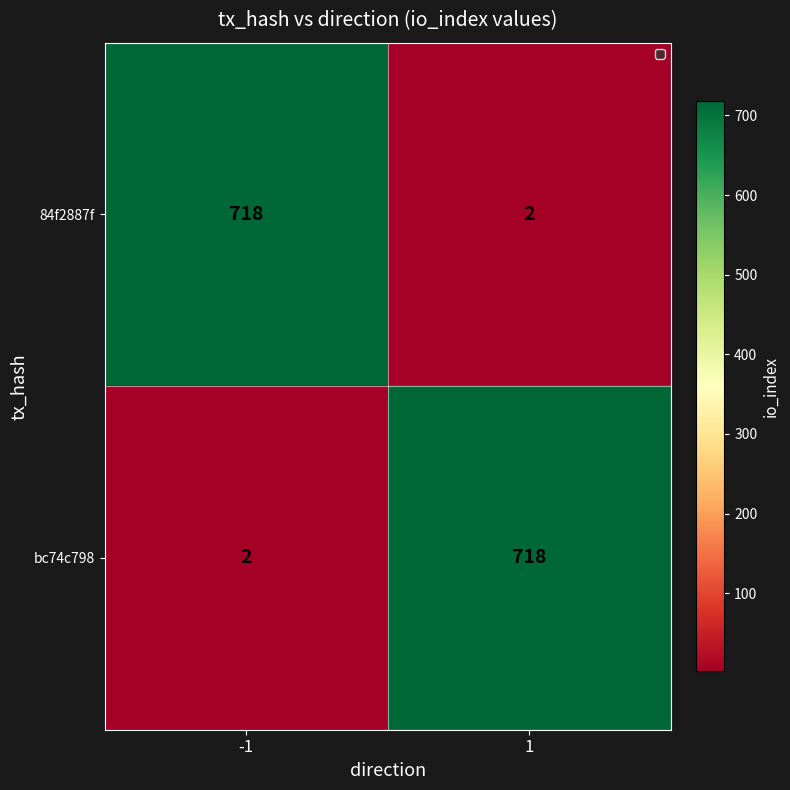

How many distinct data groups are displayed?

2